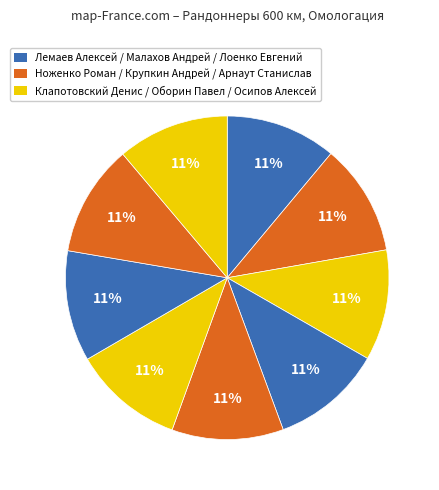

How many slices are in this pie chart?

9